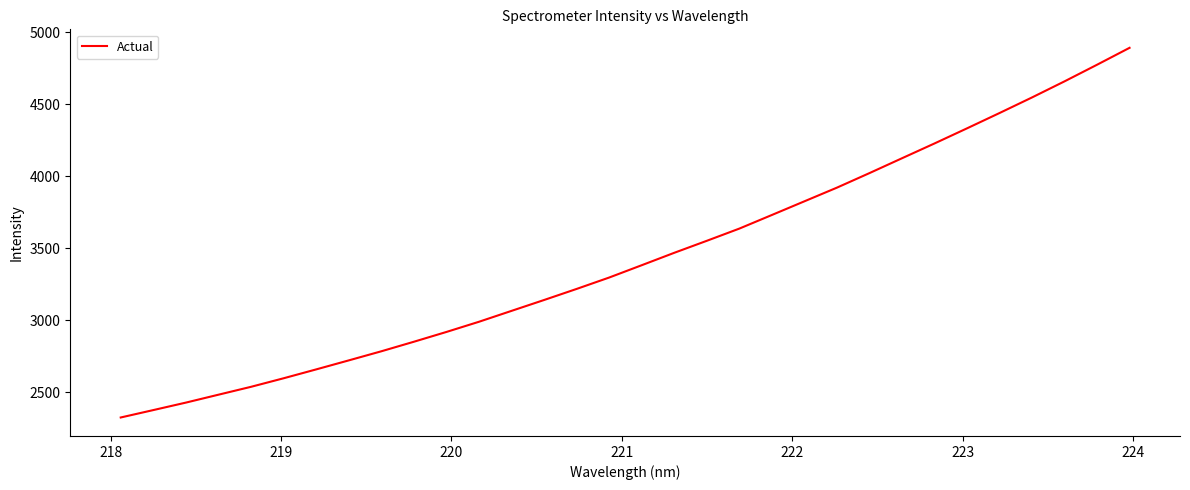

What is the greatest value displayed?

4893.0